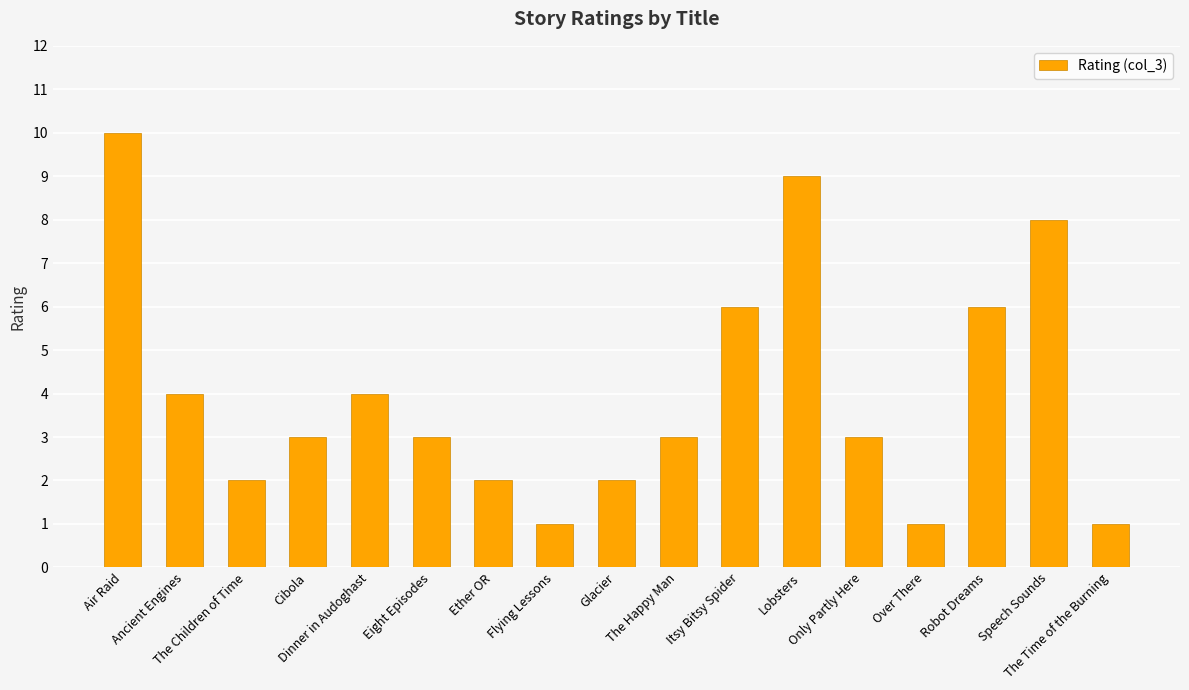

What is the average value?

4